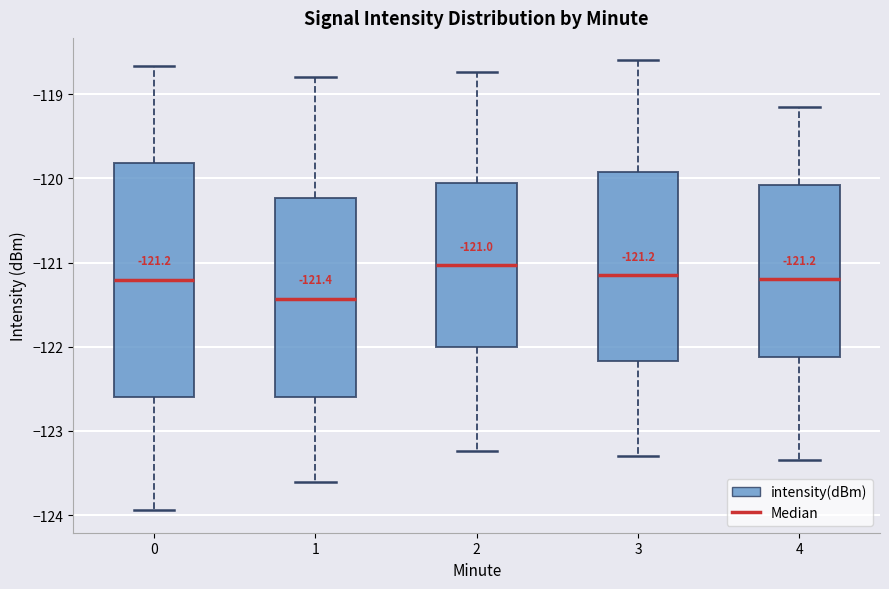

Which box's median line is the lowest?

1